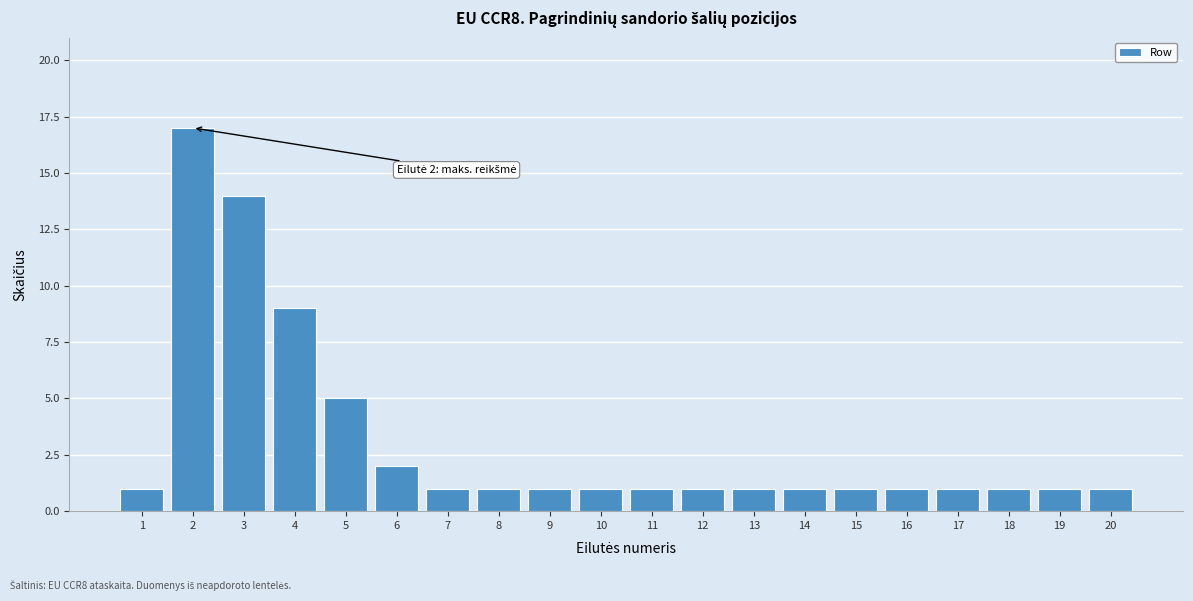

Reading left to right, extract all data points from this chart.

1=1	2=17	3=14	4=9	5=5	6=2	7=1	8=1	9=1	10=1	11=1	12=1	13=1	14=1	15=1	16=1	17=1	18=1	19=1	20=1